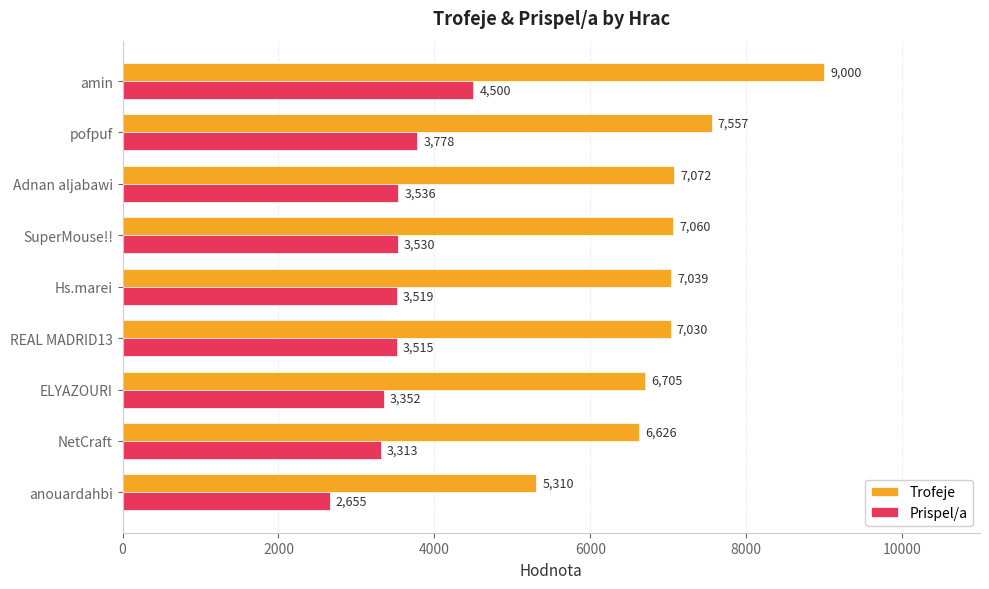

True or false: Prispel/a has a value of 1586 at Adnan aljabawi.

False